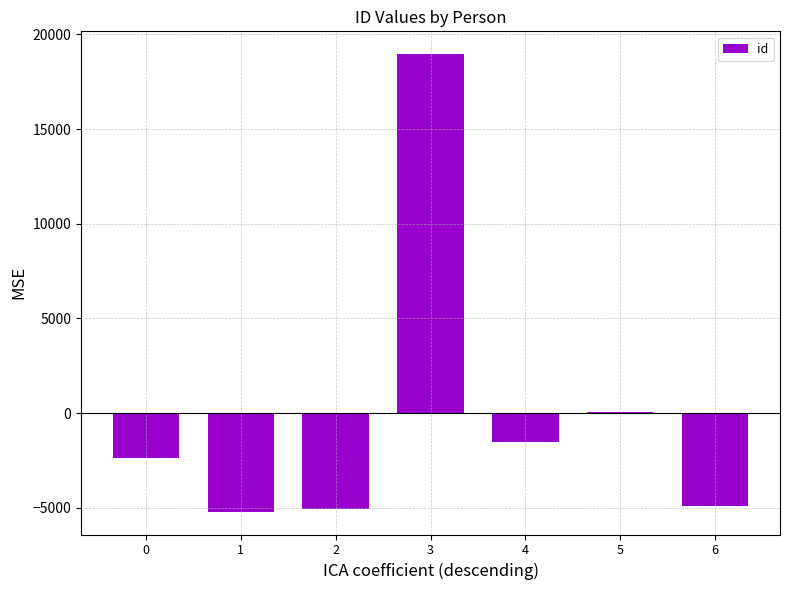

Read the value at 0.

-2345.9